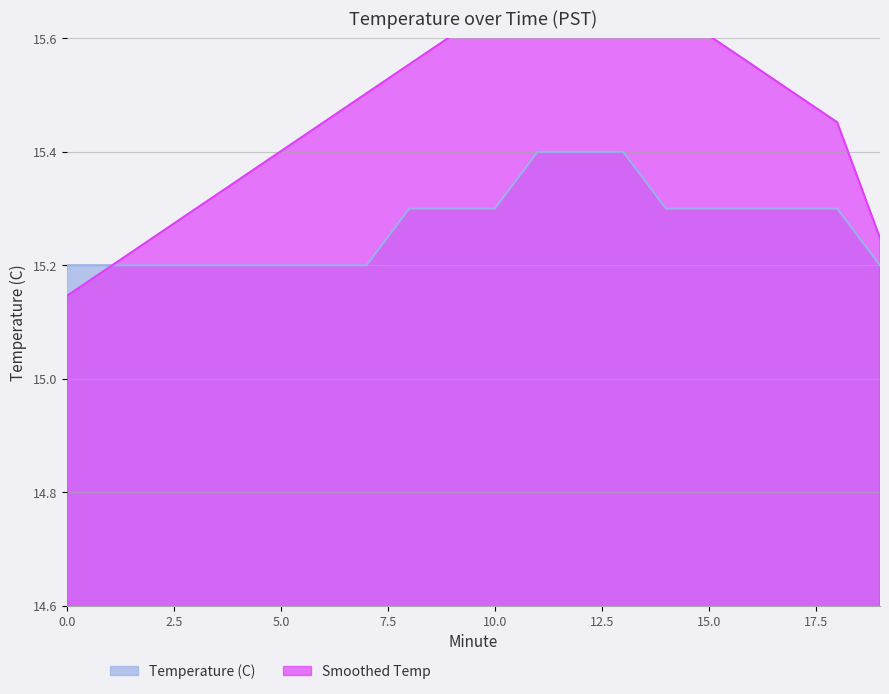

List the series in order of their peak value, highest first.

Smoothed Temp, Temperature (C)